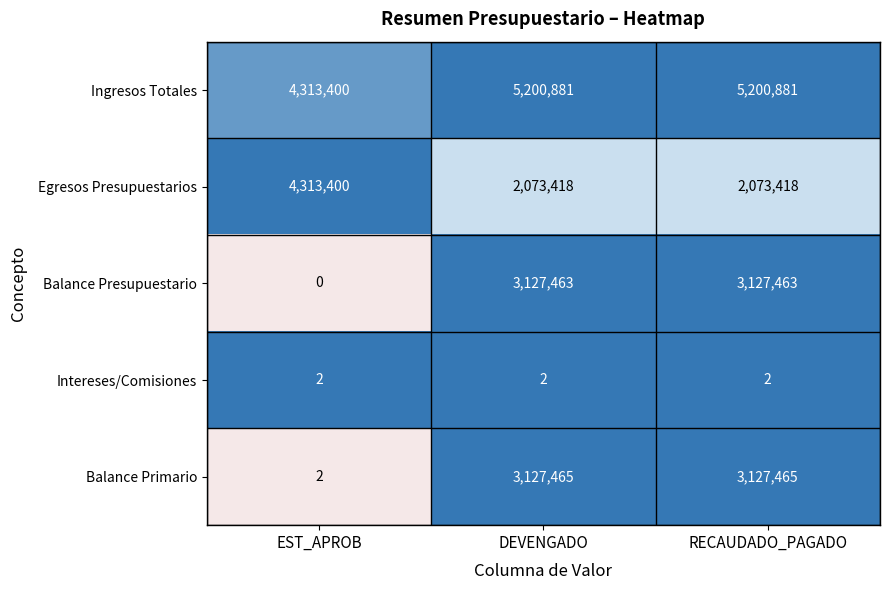

At which label does Ingresos Totales reach its minimum?

EST_APROB